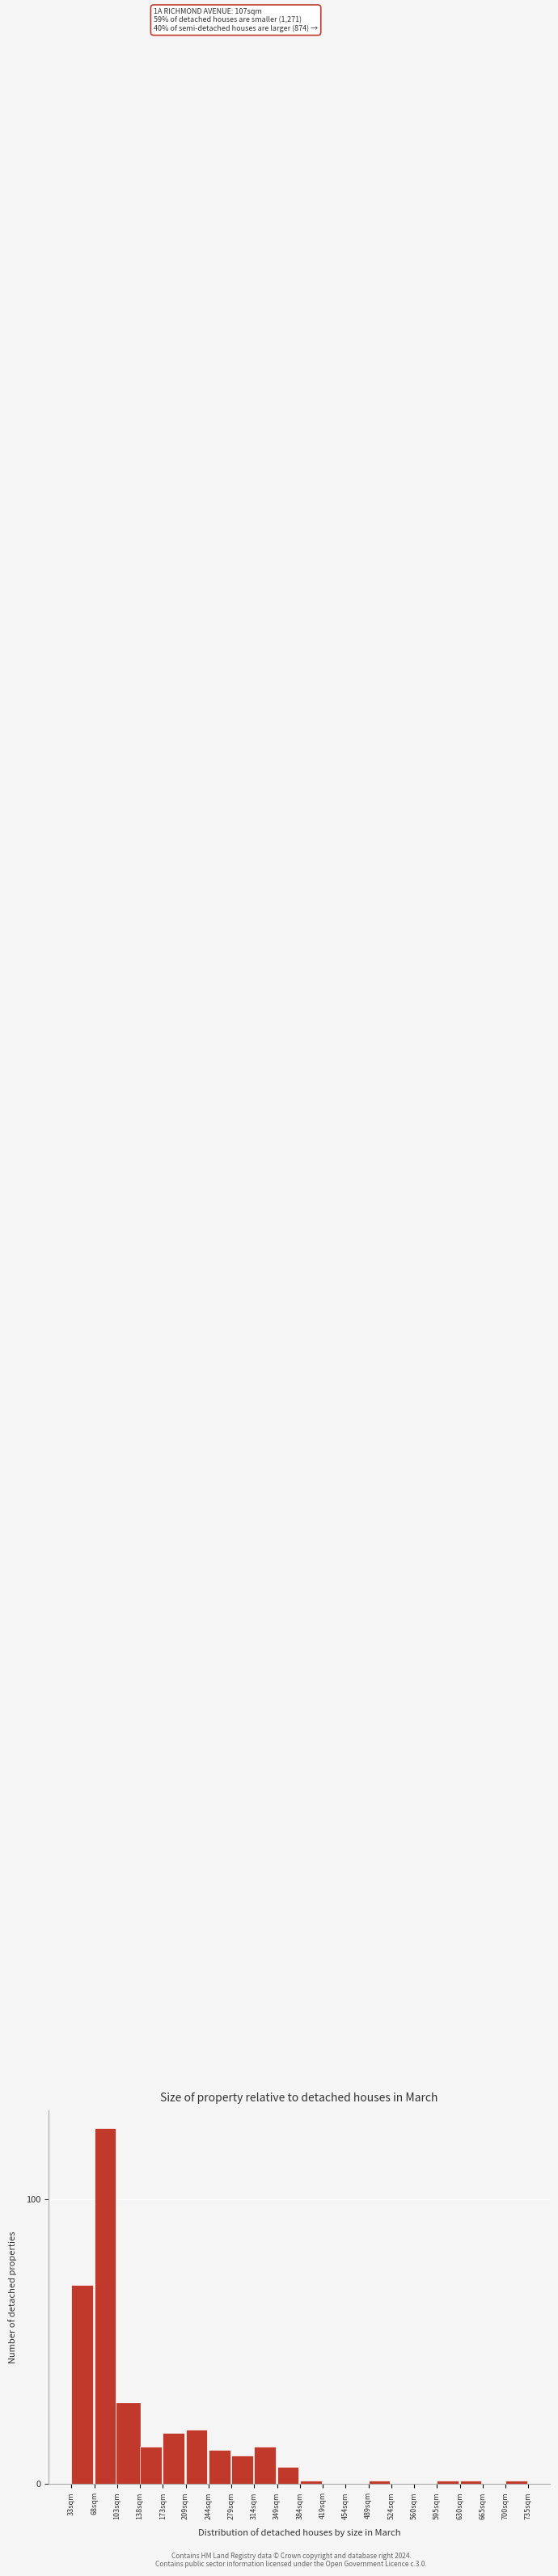

Reading left to right, extract all data points from this chart.

33sqm=70	68sqm=125	103sqm=28	138sqm=13	173sqm=18	209sqm=19	244sqm=12	279sqm=10	314sqm=13	349sqm=6	384sqm=1	419sqm=0	454sqm=0	489sqm=1	524sqm=0	560sqm=0	595sqm=1	630sqm=1	665sqm=0	700sqm=1